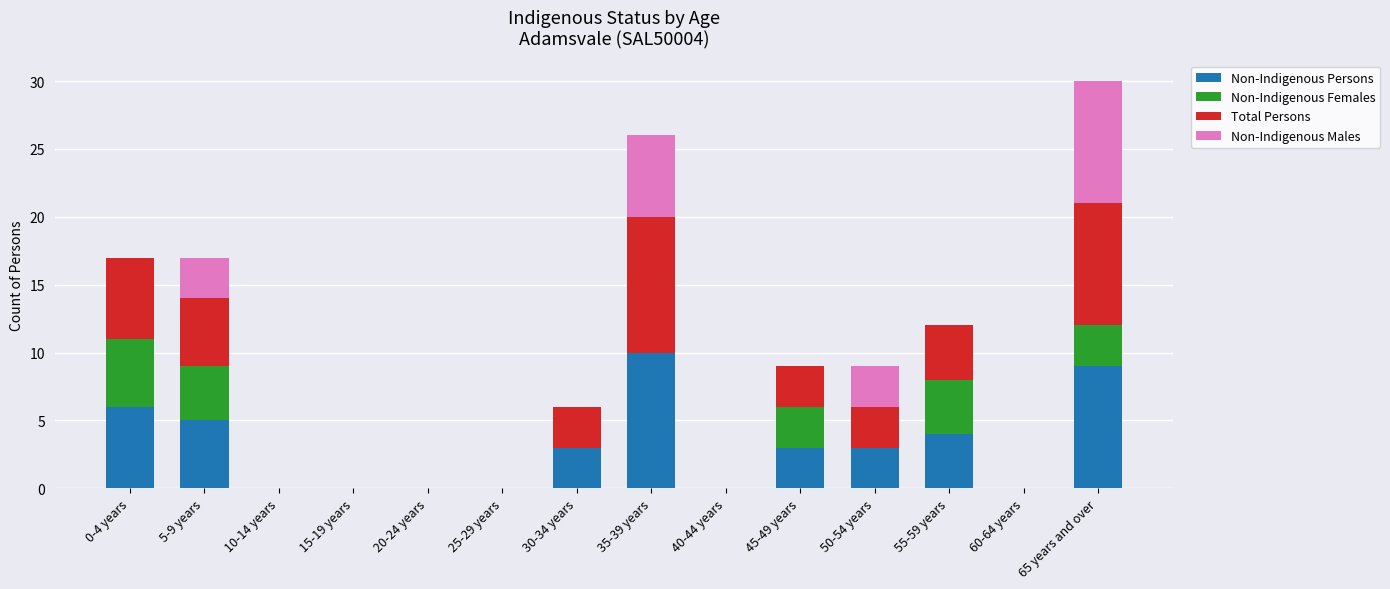

At which label does Non-Indigenous Persons reach its peak?

35-39 years